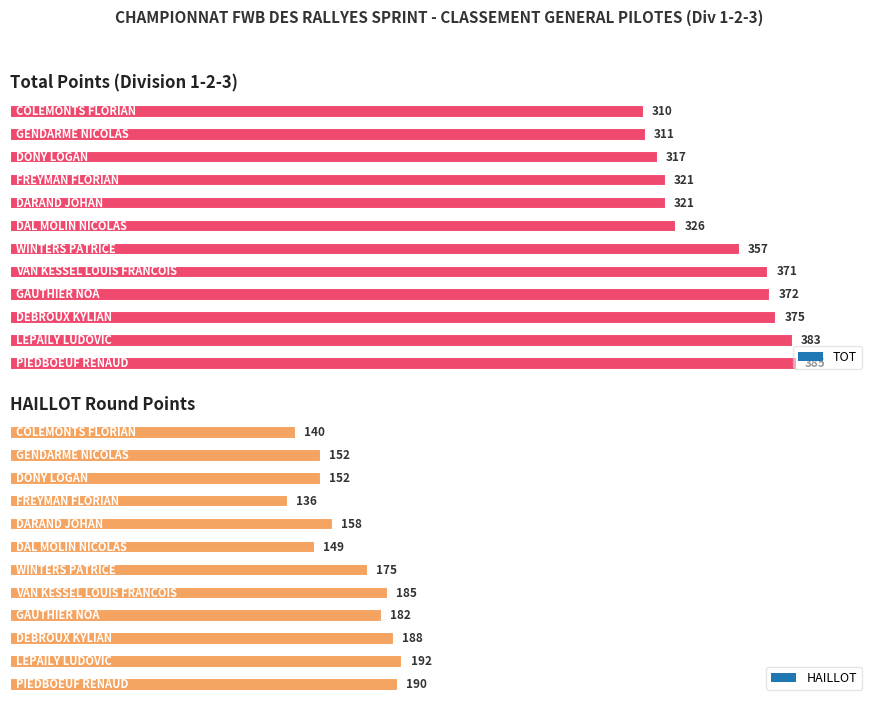

At which label does TOT reach its peak?

PIEDBOEUF RENAUD